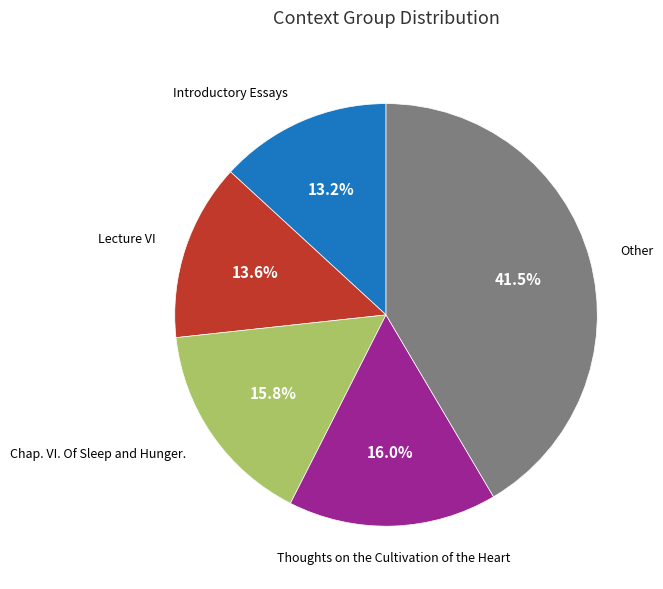

To the nearest percent, what is the difference between the largest and smallest slice percentages?

28%